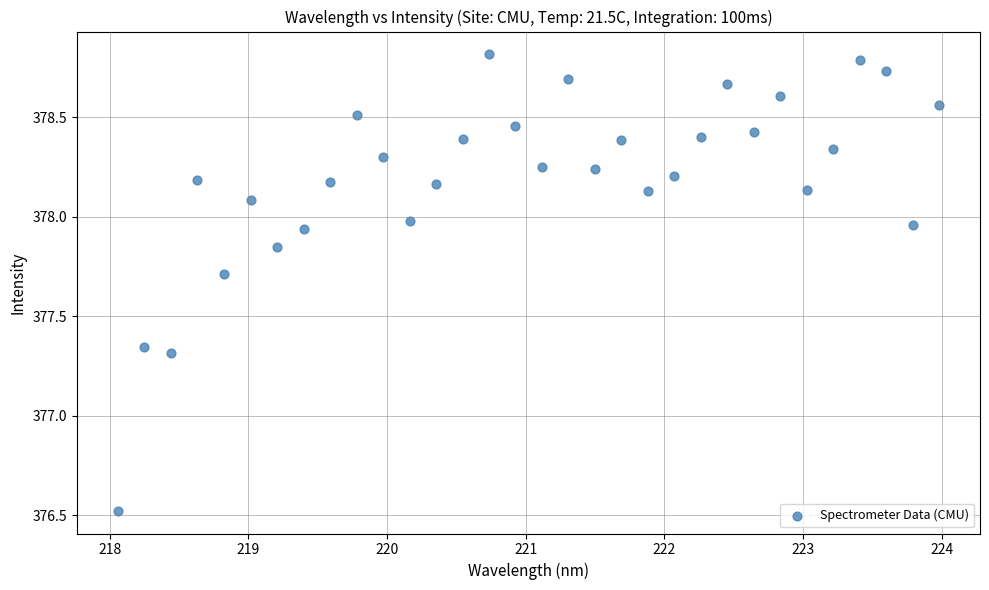

What is the range of X values (max minus min)?

5.9